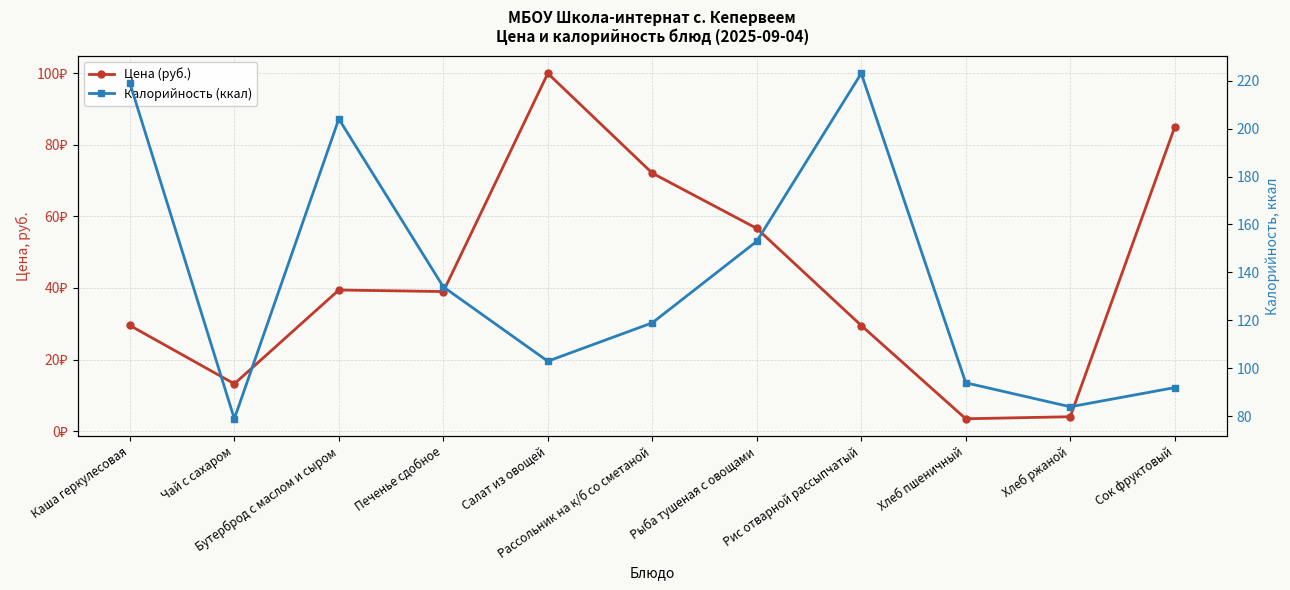

Reading left to right, list all the values displayed in this chart.

Цена (руб.): Каша геркулесовая=29.5	Чай с сахаром=13.2	Бутерброд с маслом и сыром=39.4	Печенье сдобное=39.0	Салат из овощей=100.0	Рассольник на к/б со сметаной=72.1	Рыба тушеная с овощами=56.6	Рис отварной рассыпчатый=29.5	Хлеб пшеничный=3.4	Хлеб ржаной=4.0	Сок фруктовый=85.0
Калорийность (ккал): Каша геркулесовая=219.0	Чай с сахаром=79.0	Бутерброд с маслом и сыром=204.0	Печенье сдобное=134.0	Салат из овощей=103.0	Рассольник на к/б со сметаной=119.0	Рыба тушеная с овощами=153.0	Рис отварной рассыпчатый=223.0	Хлеб пшеничный=94.0	Хлеб ржаной=84.0	Сок фруктовый=92.0